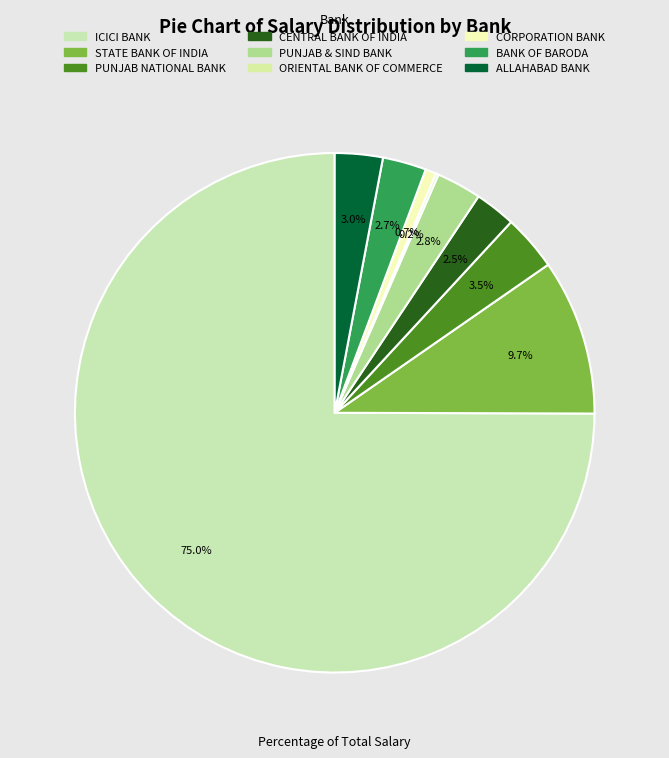

Is ICICI BANK the majority of the pie?

Yes